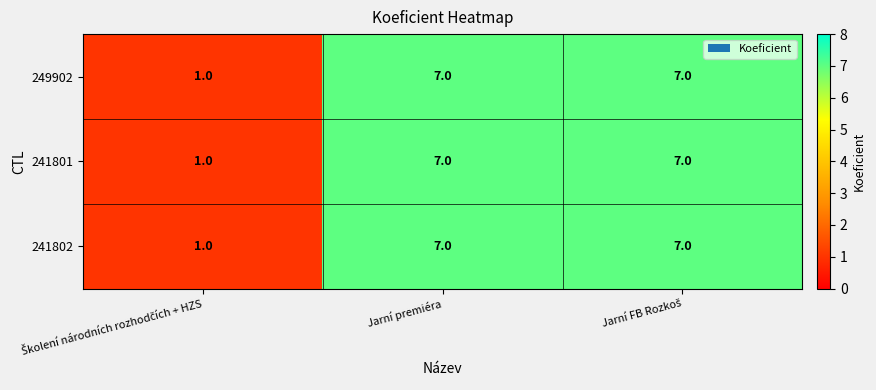

What is the maximum value for 241801?

7